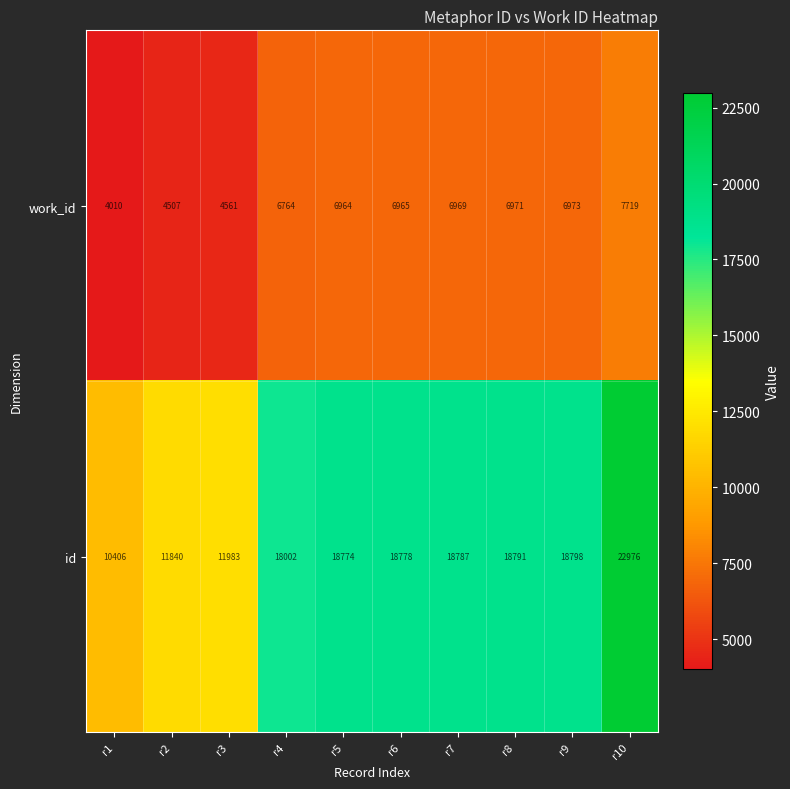

Rank the series by their maximum value, from highest to lowest.

id, work_id